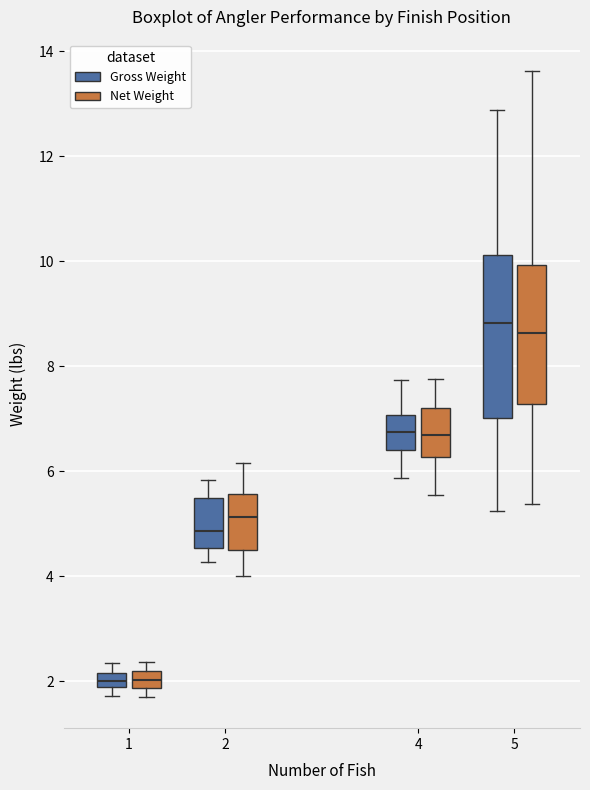

Which box is the tallest, from its lower edge to its upper edge?

5 (Gross Weight)